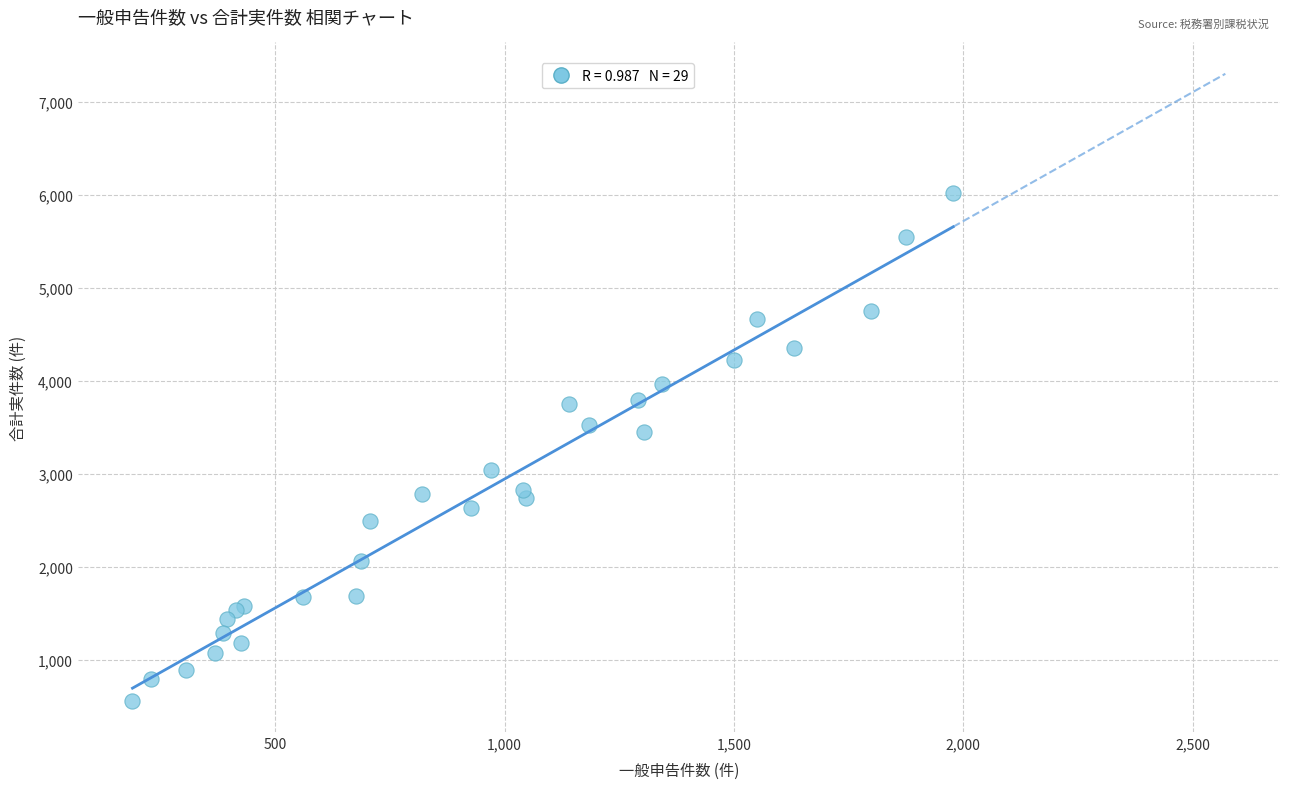

What Y value in the scatter plot is closest to 3293?

3454